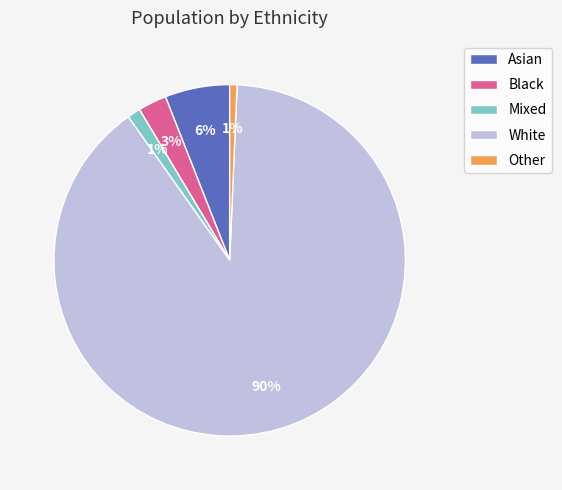

Does any single category account for the majority?

Yes